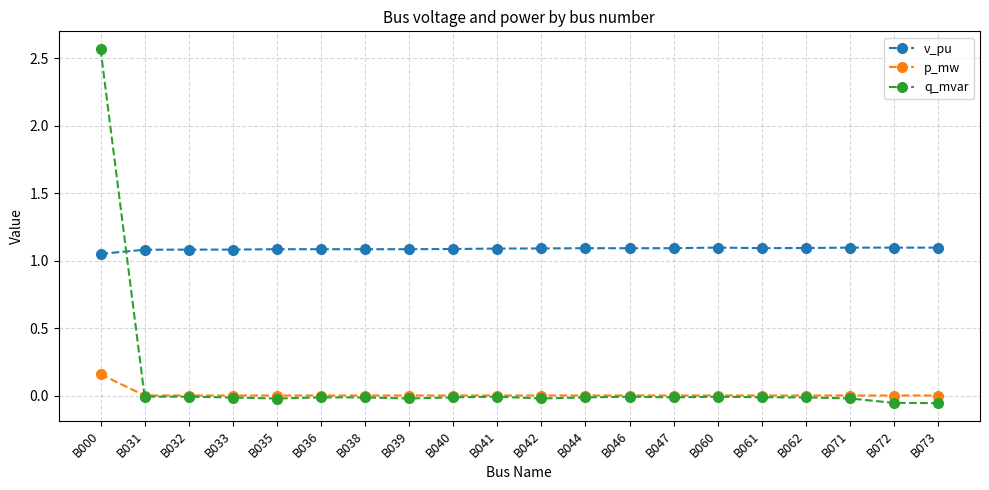

At how many categories does at least one series exceed 1?

20